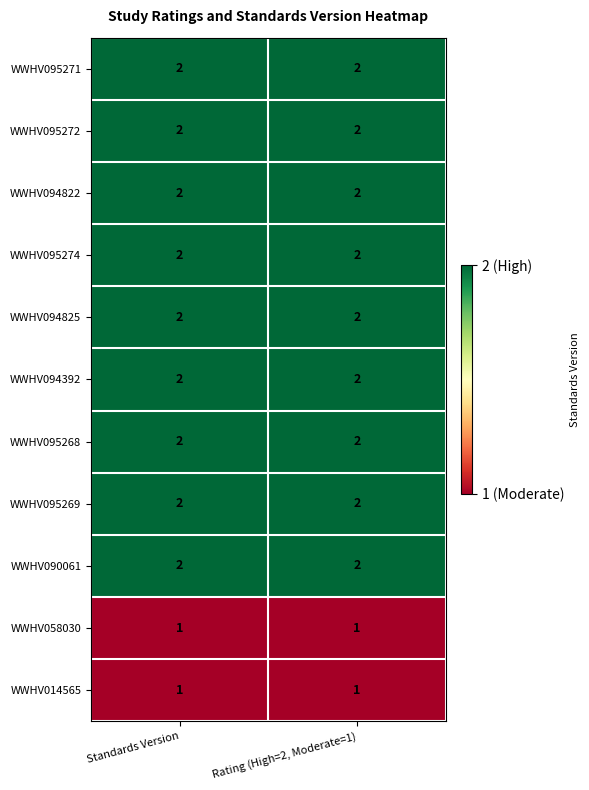

The WWHV095272 series shows 2 at Rating (High=2, Moderate=1). True or false?

True